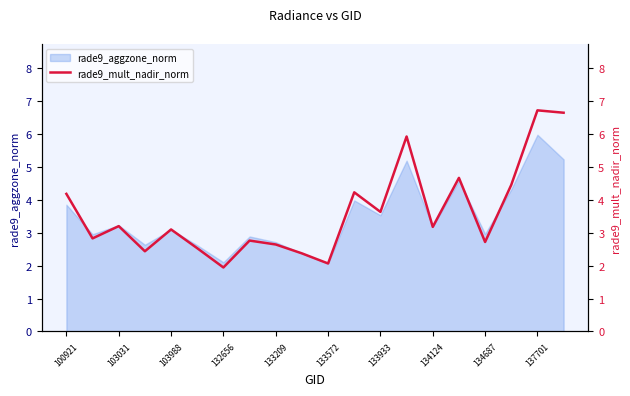

True or false: rade9_aggzone_norm has a value of 3.0 at 134687.

True